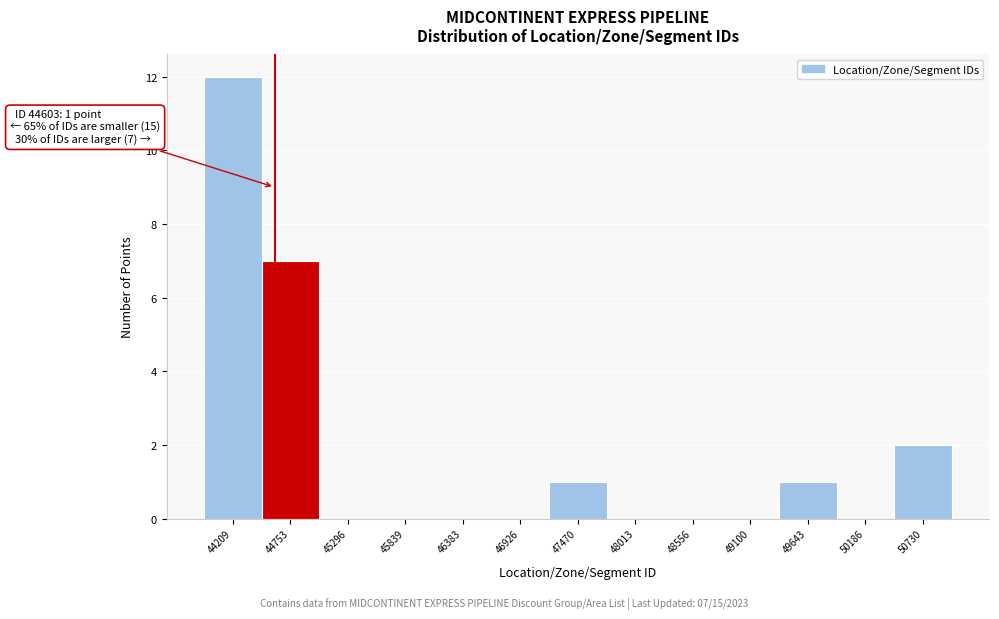

Over which range of the x-axis is the bar tallest?

43900 to 44500